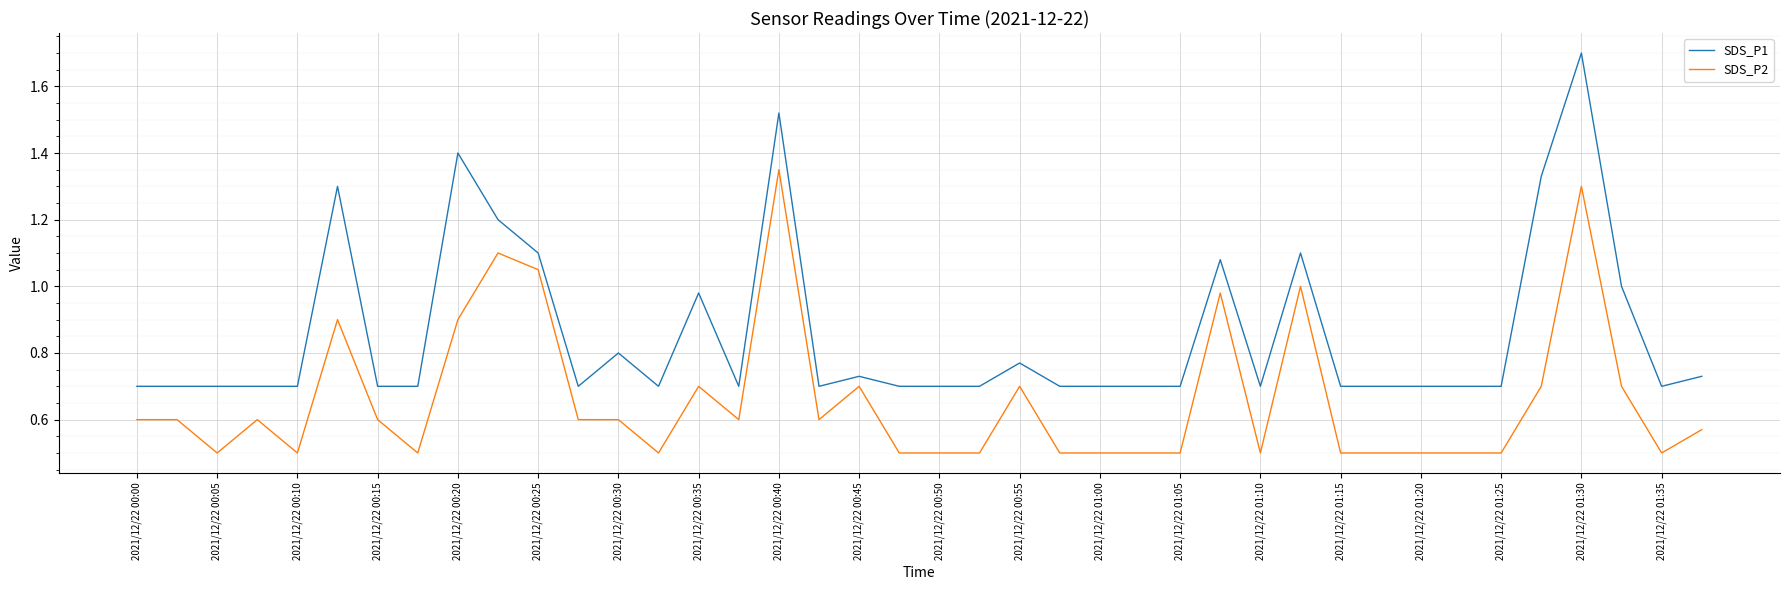

What is the minimum value shown in the chart?

0.5